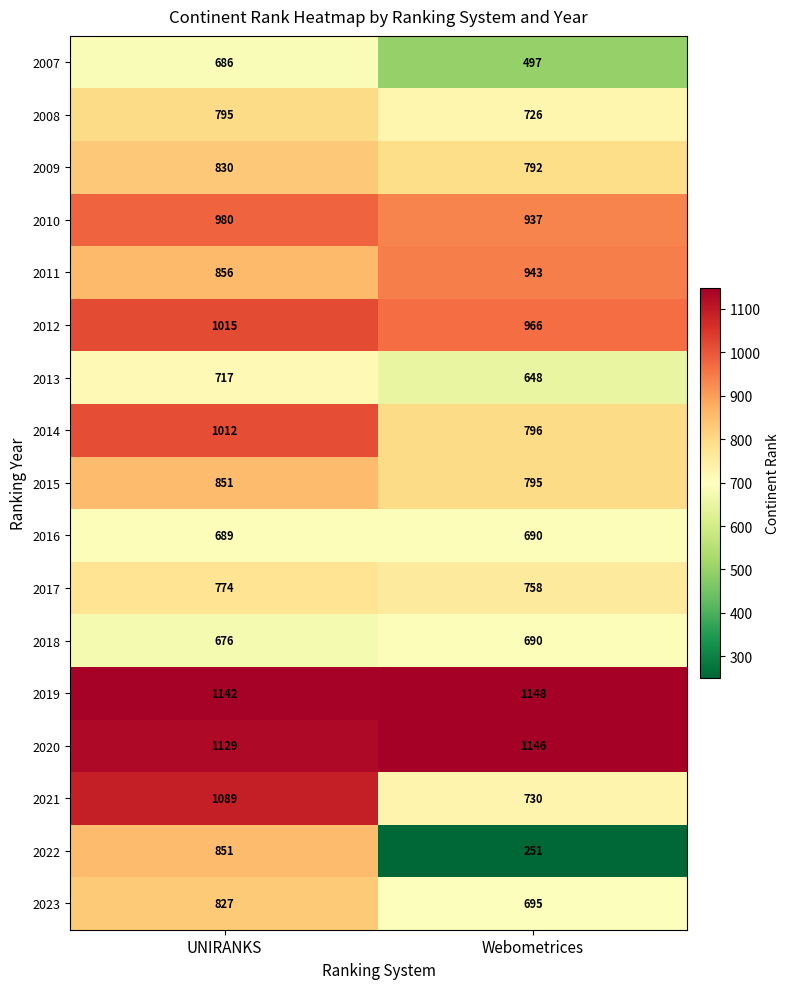

What is the difference between the maximum and minimum values in the 2014 series?

216